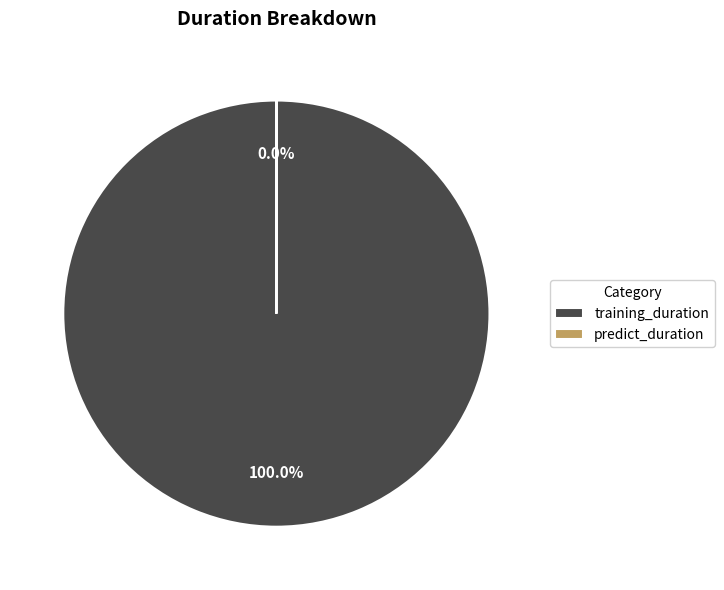

Which category has the biggest portion of the pie?

training_duration